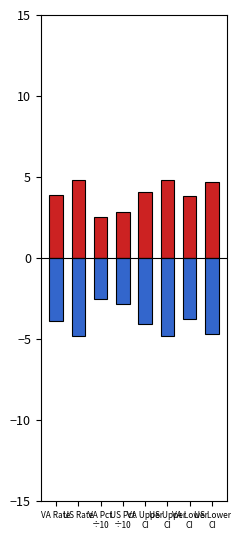

What is the difference between the second highest and second lowest values in the Positive series?

2.0